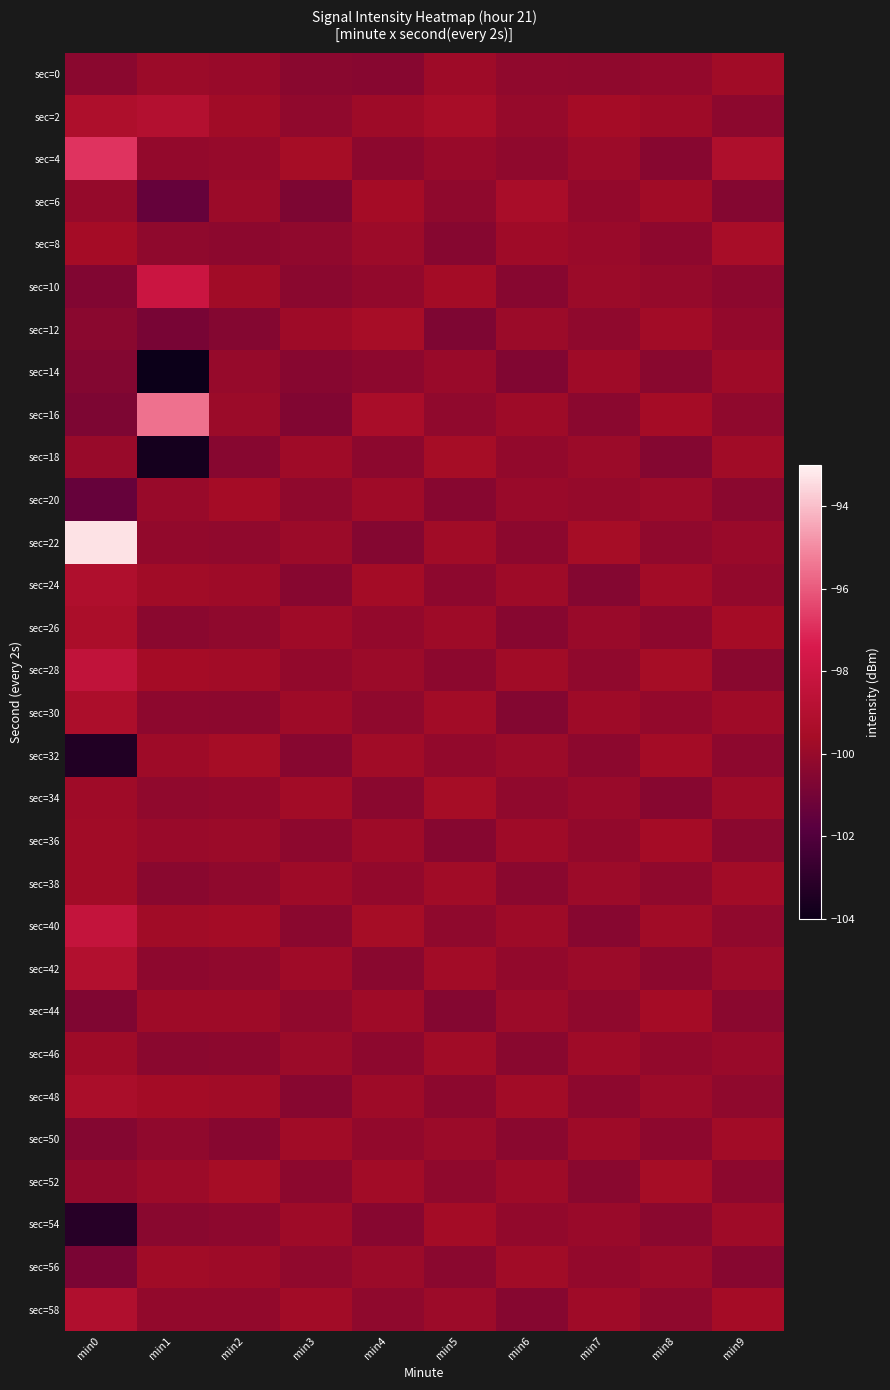

Between min0 and min2, which series saw the biggest shift?

sec=22